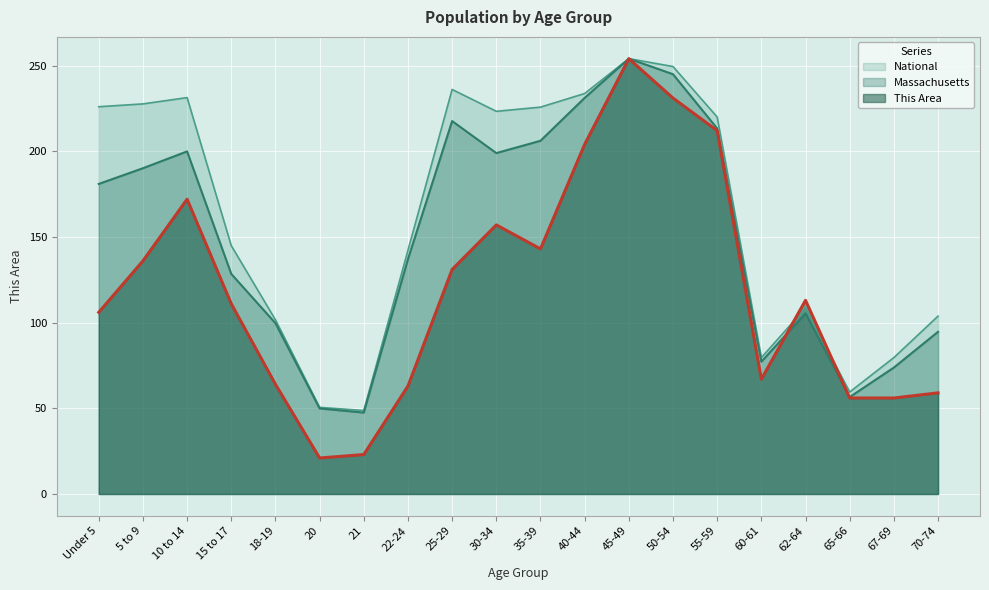

Which series ends up on top after the final intersection of National and This Area?

National